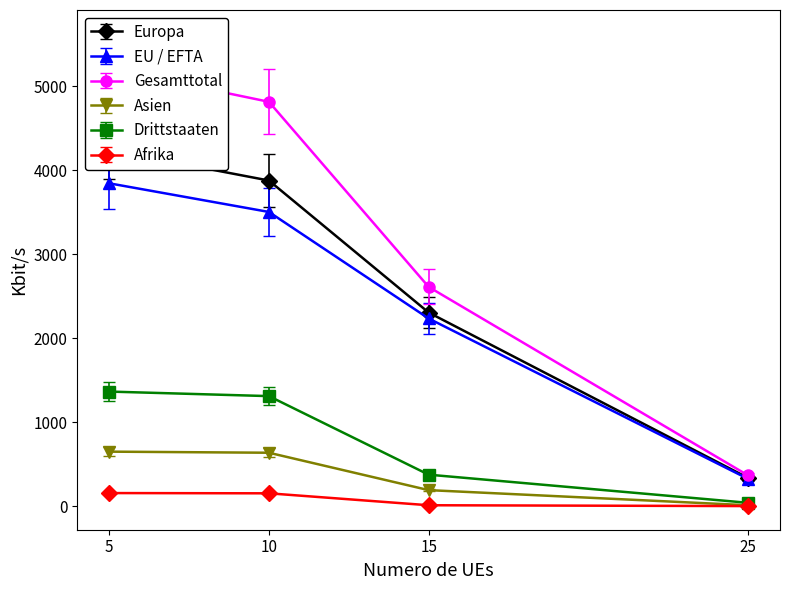

Between 5 and 15, which series saw the biggest shift?

Gesamttotal